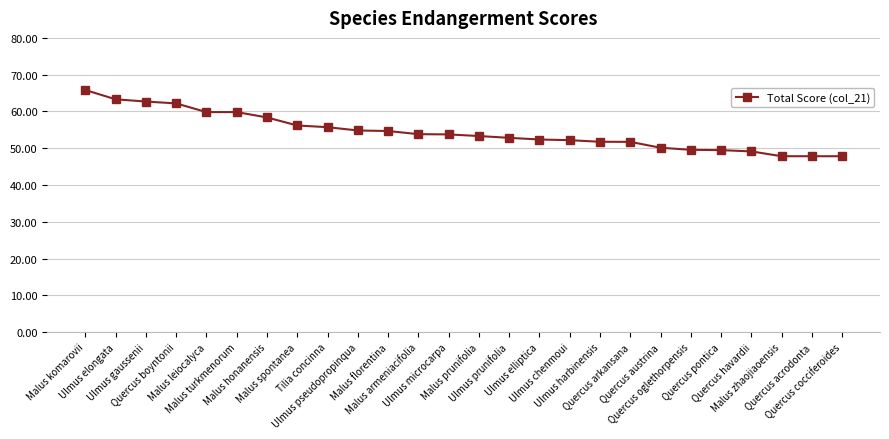

What is the maximum value shown in the chart?

65.8